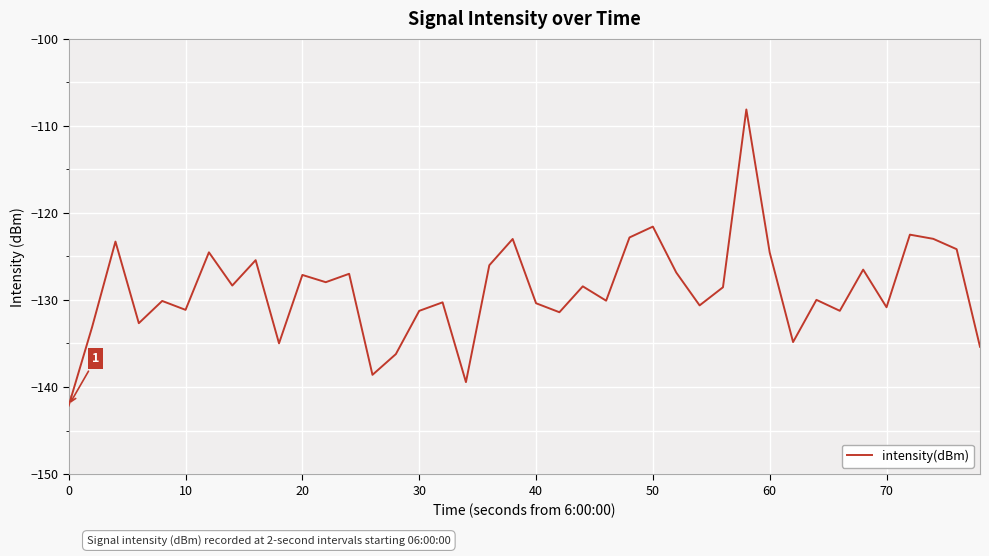

What is the maximum value shown in the chart?

-108.1